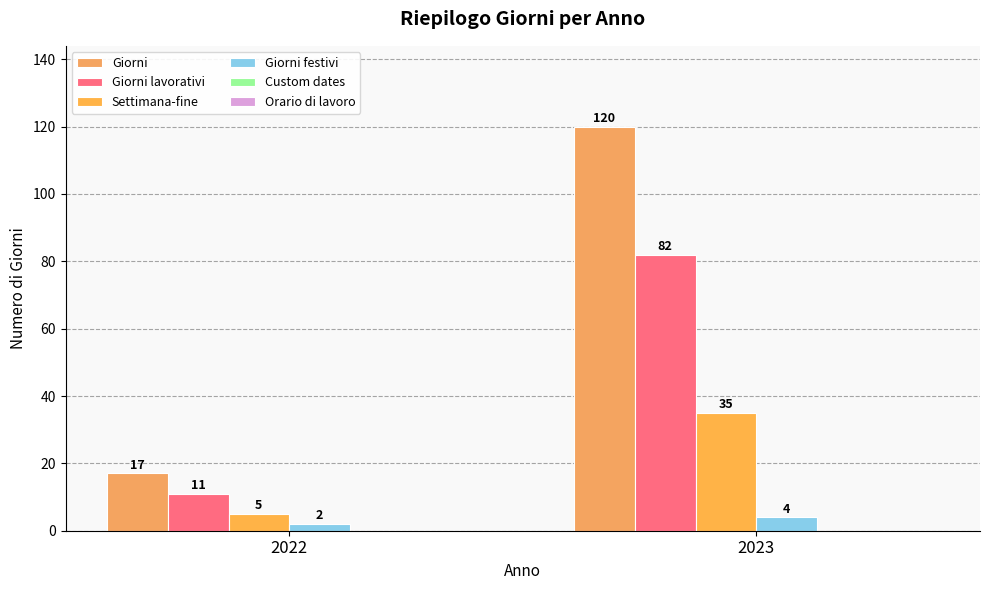

How many distinct data groups are displayed?

4